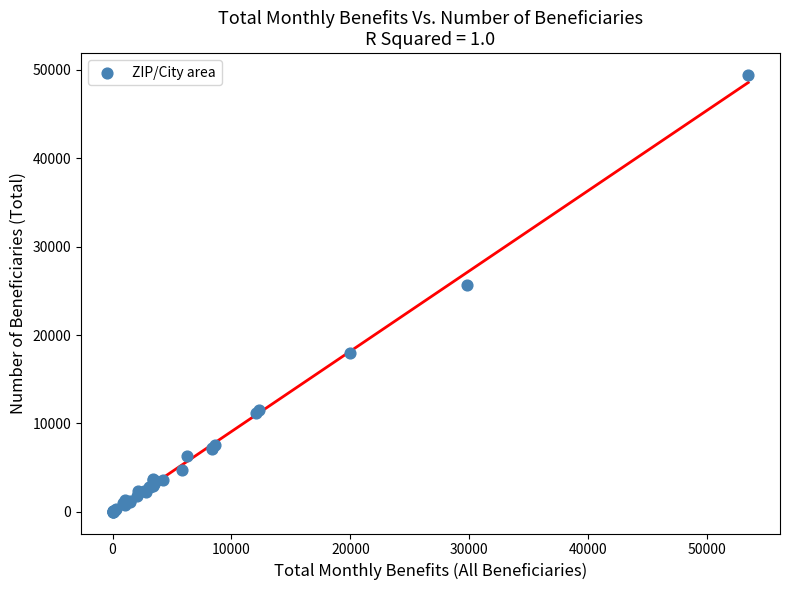

What Y value in the scatter plot is closest to 24722?

25650